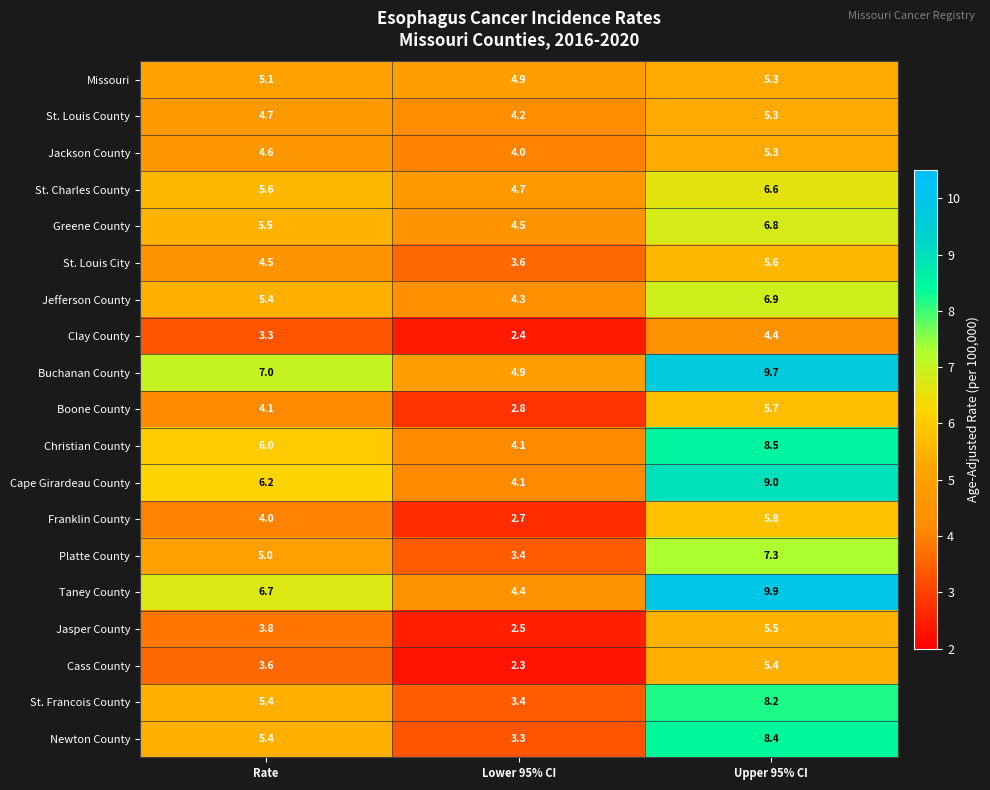

What is the average value of the Clay County series?

3.4